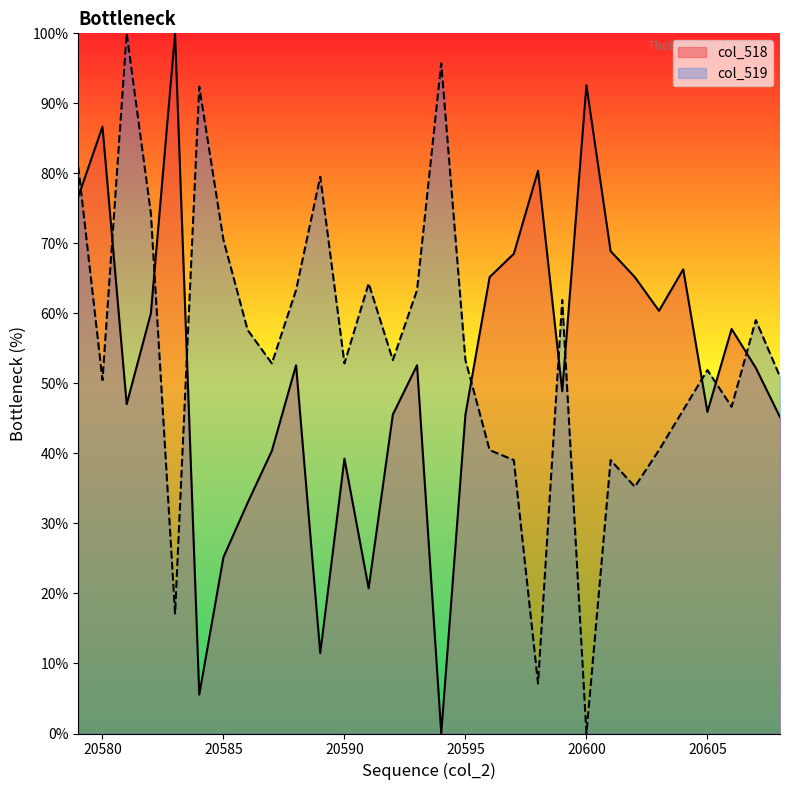

Where is col_519 nearest to the value 50?

20580